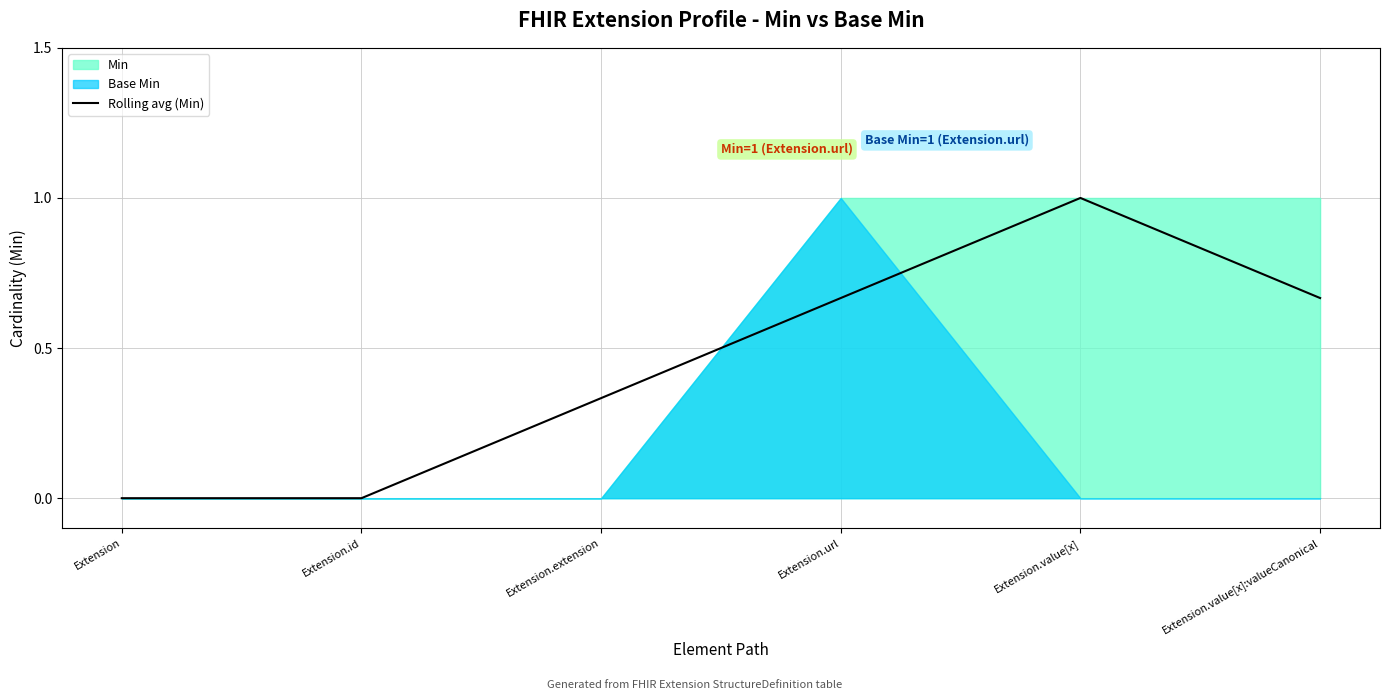

How many values are between 0 and 1?

6